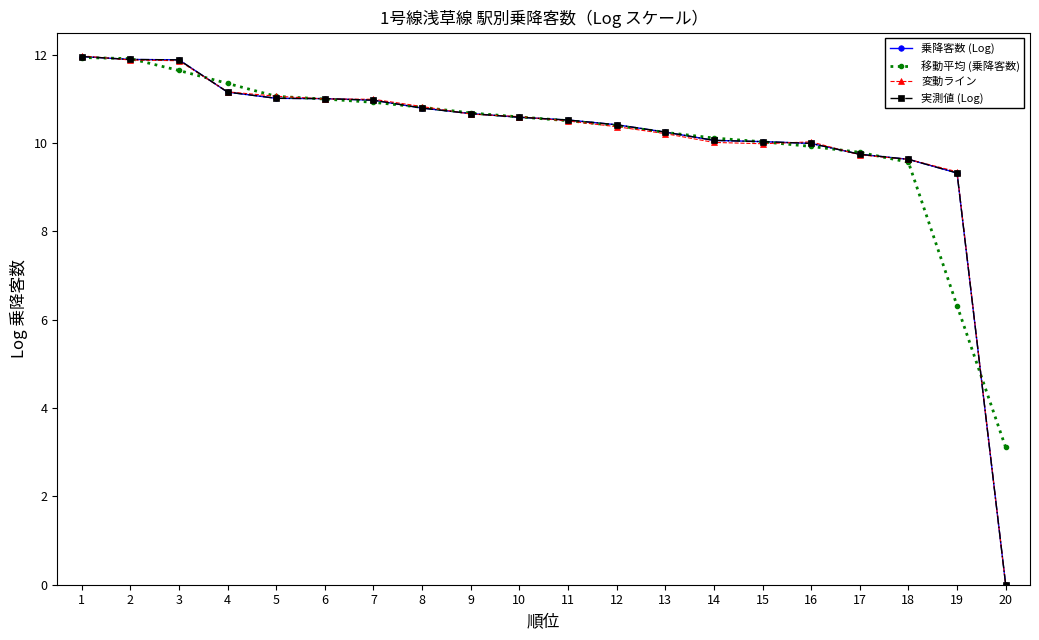

Reading left to right, list all the values displayed in this chart.

乗降客数 (Log): 12.0	11.9	11.9	11.2	11.0	11.0	11.0	10.8	10.7	10.6	10.5	10.4	10.2	10.1	10.0	10.0	9.7	9.6	9.3	0.0
移動平均 (乗降客数): 11.9	11.9	11.6	11.3	11.1	11.0	10.9	10.8	10.7	10.6	10.5	10.4	10.2	10.1	10.0	9.9	9.8	9.6	6.3	3.1
変動ライン: 12.0	11.9	11.9	11.2	11.1	11.0	11.0	10.8	10.7	10.6	10.5	10.4	10.2	10.0	10.0	10.0	9.7	9.6	9.3	-0.0
実測値 (Log): 12.0	11.9	11.9	11.2	11.0	11.0	11.0	10.8	10.7	10.6	10.5	10.4	10.2	10.1	10.0	10.0	9.7	9.6	9.3	0.0